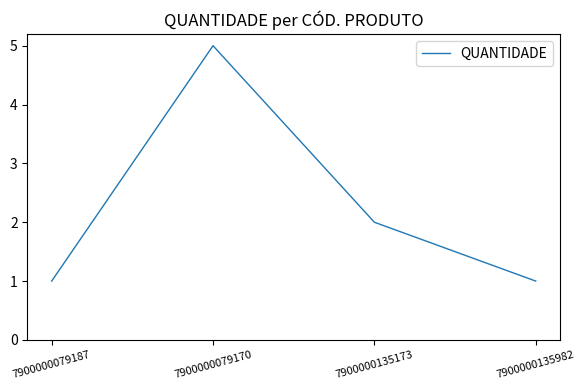

What is the difference between the maximum and minimum values?

4